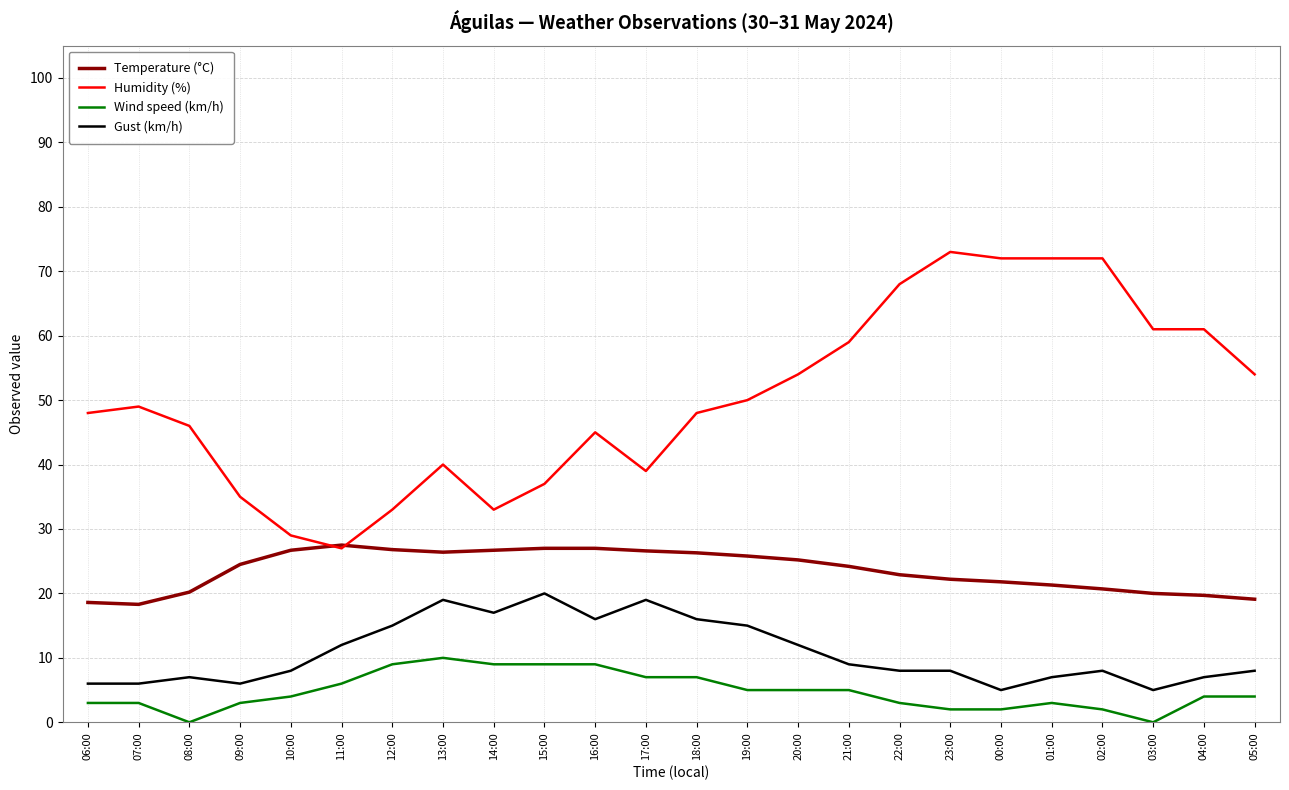

Rank the series at 02:00 from lowest to highest value.

Wind speed (km/h), Gust (km/h), Temperature (°C), Humidity (%)